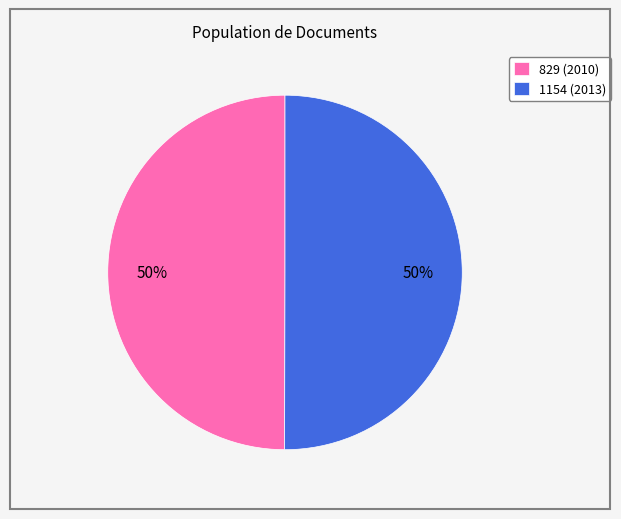

Is it true that 1154 (2013) is 55% of the pie?

False